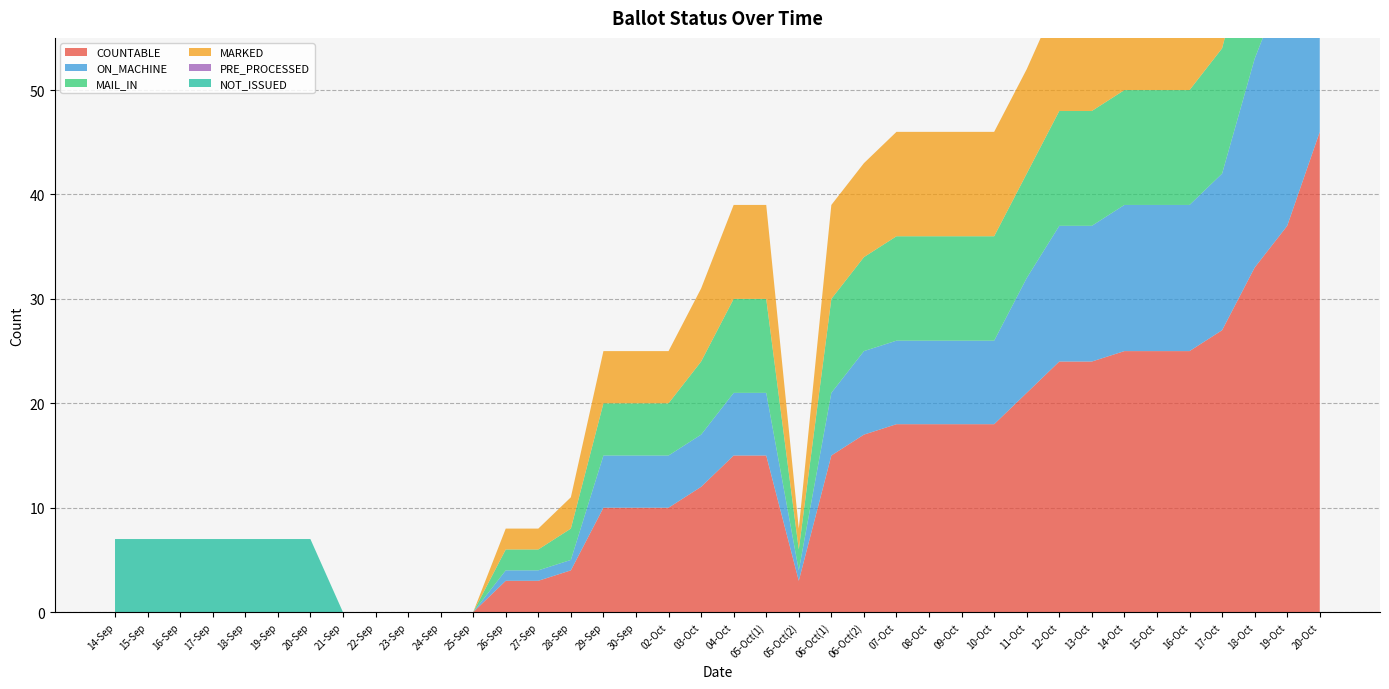

Reading left to right, transcribe all the data shown in this chart.

COUNTABLE: 14-Sep=0	15-Sep=0	16-Sep=0	17-Sep=0	18-Sep=0	19-Sep=0	20-Sep=0	21-Sep=0	22-Sep=0	23-Sep=0	24-Sep=0	25-Sep=0	26-Sep=3	27-Sep=3	28-Sep=4	29-Sep=10	30-Sep=10	02-Oct=10	03-Oct=12	04-Oct=15	05-Oct(1)=15	05-Oct(2)=3	06-Oct(1)=15	06-Oct(2)=17	07-Oct=18	08-Oct=18	09-Oct=18	10-Oct=18	11-Oct=21	12-Oct=24	13-Oct=24	14-Oct=25	15-Oct=25	16-Oct=25	17-Oct=27	18-Oct=33	19-Oct=37	20-Oct=46
ON_MACHINE: 14-Sep=0	15-Sep=0	16-Sep=0	17-Sep=0	18-Sep=0	19-Sep=0	20-Sep=0	21-Sep=0	22-Sep=0	23-Sep=0	24-Sep=0	25-Sep=0	26-Sep=1	27-Sep=1	28-Sep=1	29-Sep=5	30-Sep=5	02-Oct=5	03-Oct=5	04-Oct=6	05-Oct(1)=6	05-Oct(2)=1	06-Oct(1)=6	06-Oct(2)=8	07-Oct=8	08-Oct=8	09-Oct=8	10-Oct=8	11-Oct=11	12-Oct=13	13-Oct=13	14-Oct=14	15-Oct=14	16-Oct=14	17-Oct=15	18-Oct=20	19-Oct=24	20-Oct=29
MAIL_IN: 14-Sep=0	15-Sep=0	16-Sep=0	17-Sep=0	18-Sep=0	19-Sep=0	20-Sep=0	21-Sep=0	22-Sep=0	23-Sep=0	24-Sep=0	25-Sep=0	26-Sep=2	27-Sep=2	28-Sep=3	29-Sep=5	30-Sep=5	02-Oct=5	03-Oct=7	04-Oct=9	05-Oct(1)=9	05-Oct(2)=2	06-Oct(1)=9	06-Oct(2)=9	07-Oct=10	08-Oct=10	09-Oct=10	10-Oct=10	11-Oct=10	12-Oct=11	13-Oct=11	14-Oct=11	15-Oct=11	16-Oct=11	17-Oct=12	18-Oct=13	19-Oct=13	20-Oct=17
MARKED: 14-Sep=0	15-Sep=0	16-Sep=0	17-Sep=0	18-Sep=0	19-Sep=0	20-Sep=0	21-Sep=0	22-Sep=0	23-Sep=0	24-Sep=0	25-Sep=0	26-Sep=2	27-Sep=2	28-Sep=3	29-Sep=5	30-Sep=5	02-Oct=5	03-Oct=7	04-Oct=9	05-Oct(1)=9	05-Oct(2)=2	06-Oct(1)=9	06-Oct(2)=9	07-Oct=10	08-Oct=10	09-Oct=10	10-Oct=10	11-Oct=10	12-Oct=11	13-Oct=11	14-Oct=11	15-Oct=11	16-Oct=11	17-Oct=12	18-Oct=13	19-Oct=13	20-Oct=17
PRE_PROCESSED: 14-Sep=0	15-Sep=0	16-Sep=0	17-Sep=0	18-Sep=0	19-Sep=0	20-Sep=0	21-Sep=0	22-Sep=0	23-Sep=0	24-Sep=0	25-Sep=0	26-Sep=0	27-Sep=0	28-Sep=0	29-Sep=0	30-Sep=0	02-Oct=0	03-Oct=0	04-Oct=0	05-Oct(1)=0	05-Oct(2)=0	06-Oct(1)=0	06-Oct(2)=0	07-Oct=0	08-Oct=0	09-Oct=0	10-Oct=0	11-Oct=0	12-Oct=0	13-Oct=0	14-Oct=0	15-Oct=0	16-Oct=0	17-Oct=0	18-Oct=0	19-Oct=0	20-Oct=0
NOT_ISSUED: 14-Sep=7	15-Sep=7	16-Sep=7	17-Sep=7	18-Sep=7	19-Sep=7	20-Sep=7	21-Sep=0	22-Sep=0	23-Sep=0	24-Sep=0	25-Sep=0	26-Sep=0	27-Sep=0	28-Sep=0	29-Sep=0	30-Sep=0	02-Oct=0	03-Oct=0	04-Oct=0	05-Oct(1)=0	05-Oct(2)=0	06-Oct(1)=0	06-Oct(2)=0	07-Oct=0	08-Oct=0	09-Oct=0	10-Oct=0	11-Oct=0	12-Oct=0	13-Oct=0	14-Oct=0	15-Oct=0	16-Oct=0	17-Oct=0	18-Oct=0	19-Oct=0	20-Oct=0